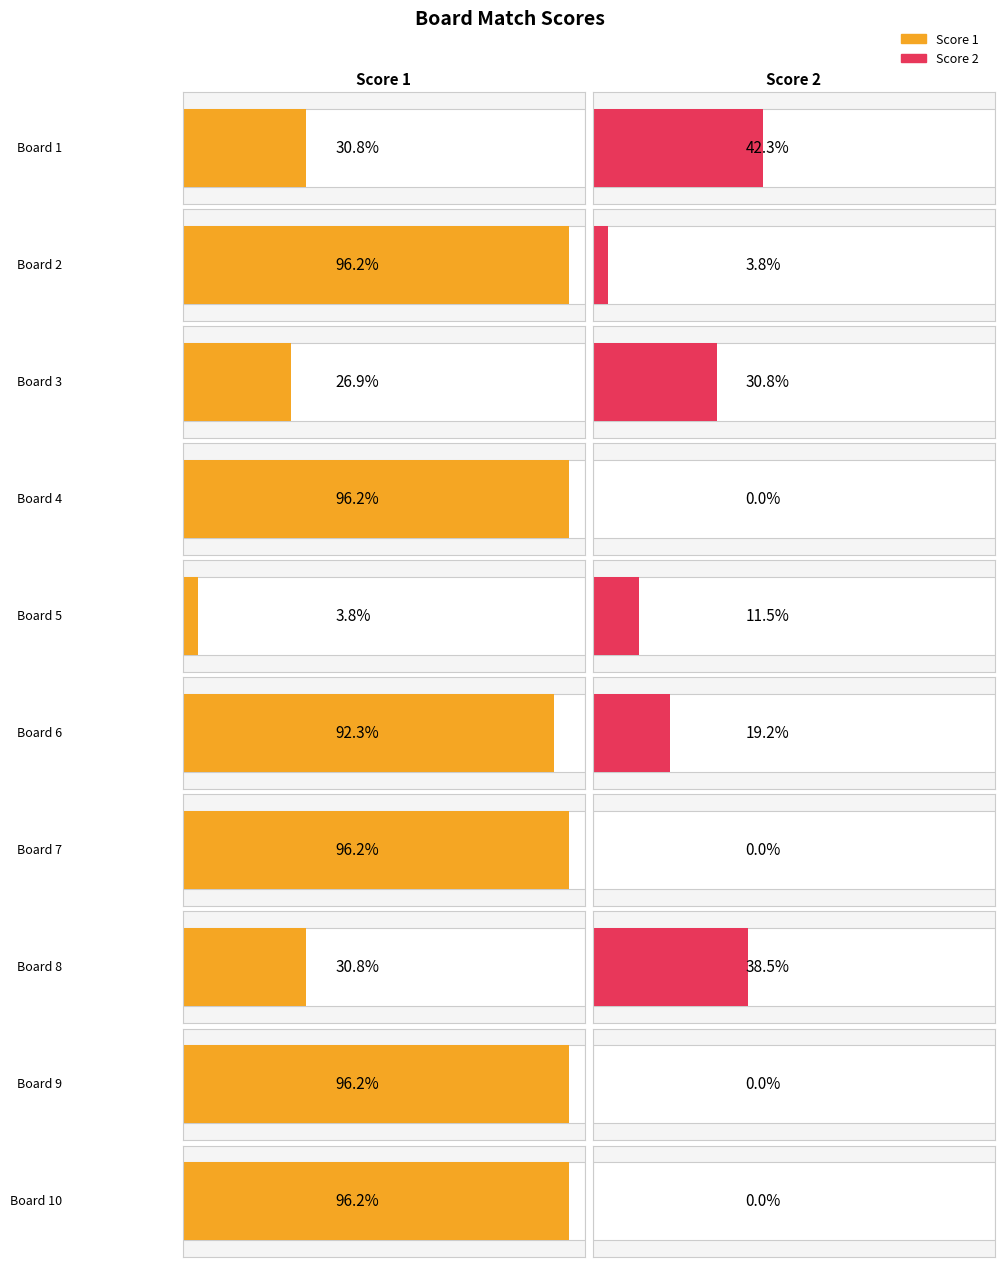

At which category is the sum across all series the highest?

Board 6